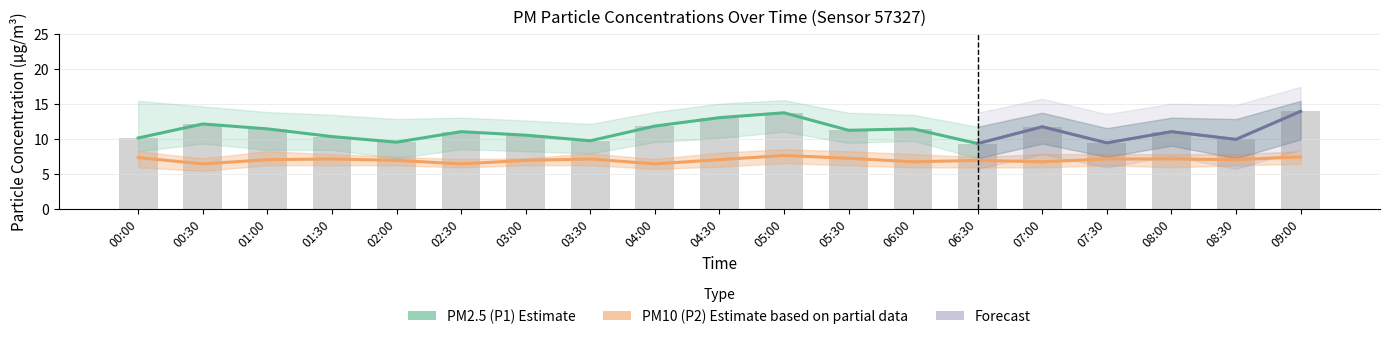

Is the value of P1 at 05:30 greater than the value of P2 at 02:30?

Yes